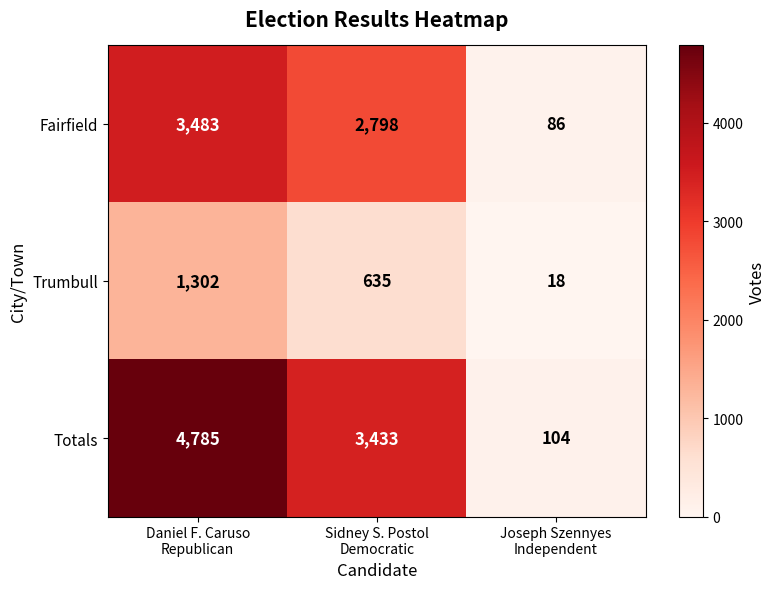

What is the spread (max minus min) of values at Joseph Szennyes
Independent?

86